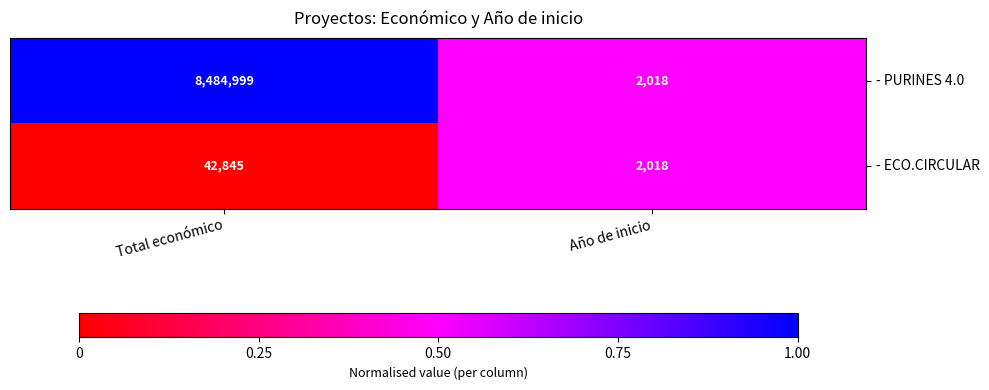

How many distinct data groups are displayed?

2